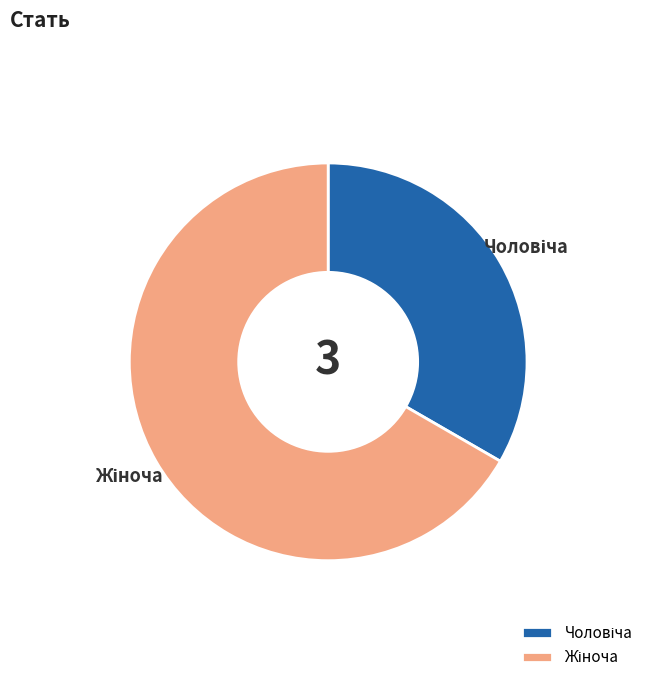

Does any single category account for the majority?

Yes